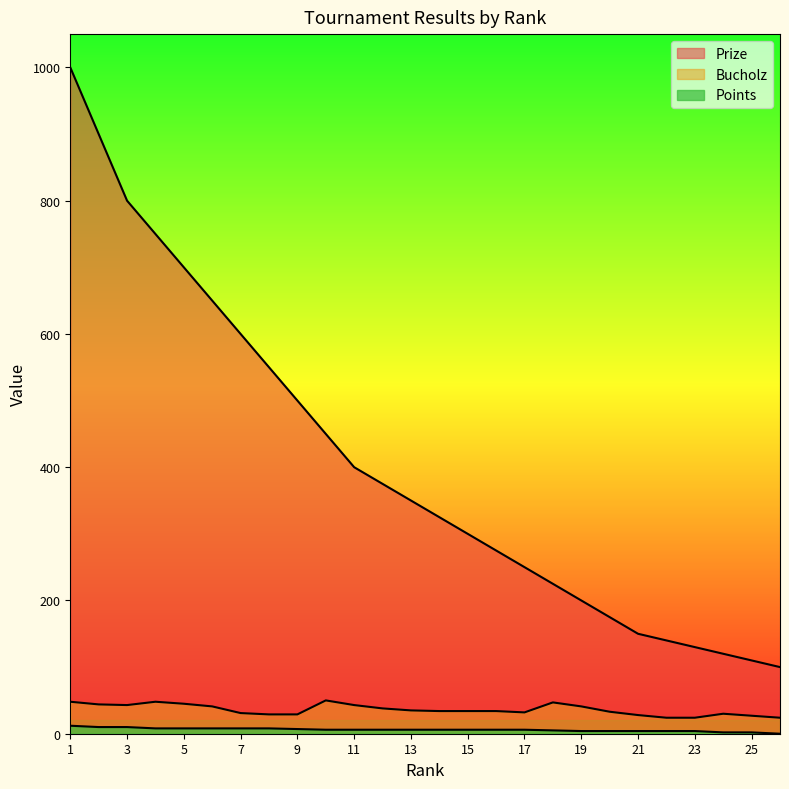

True or false: Points and Bucholz intersect in this chart.

False